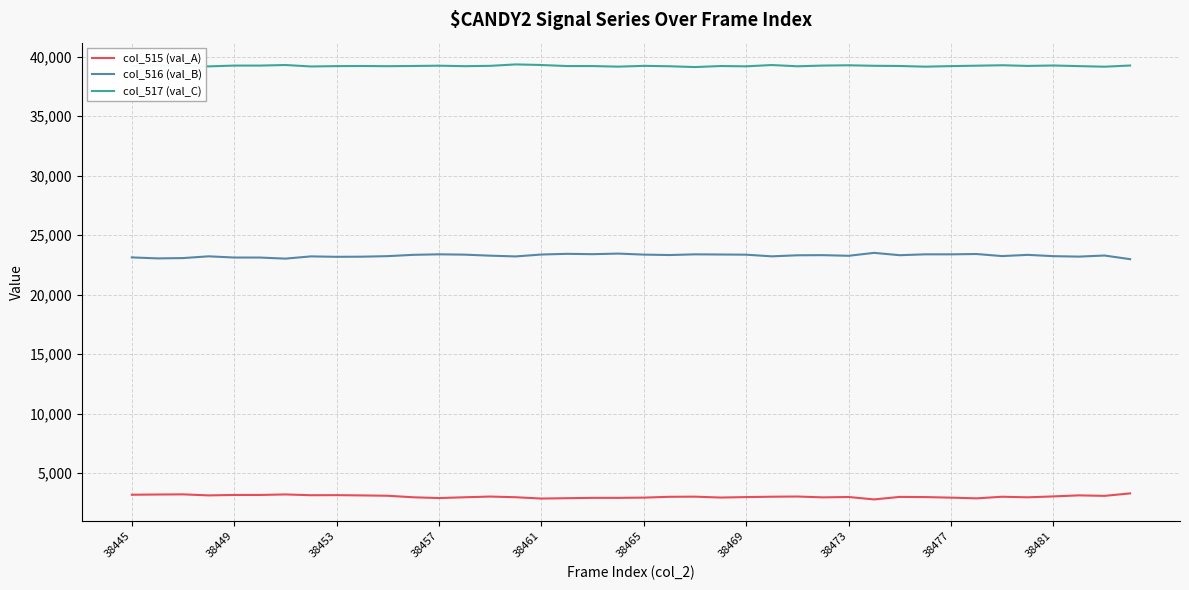

Which series has the largest total across all categories?

col_517 (val_C)